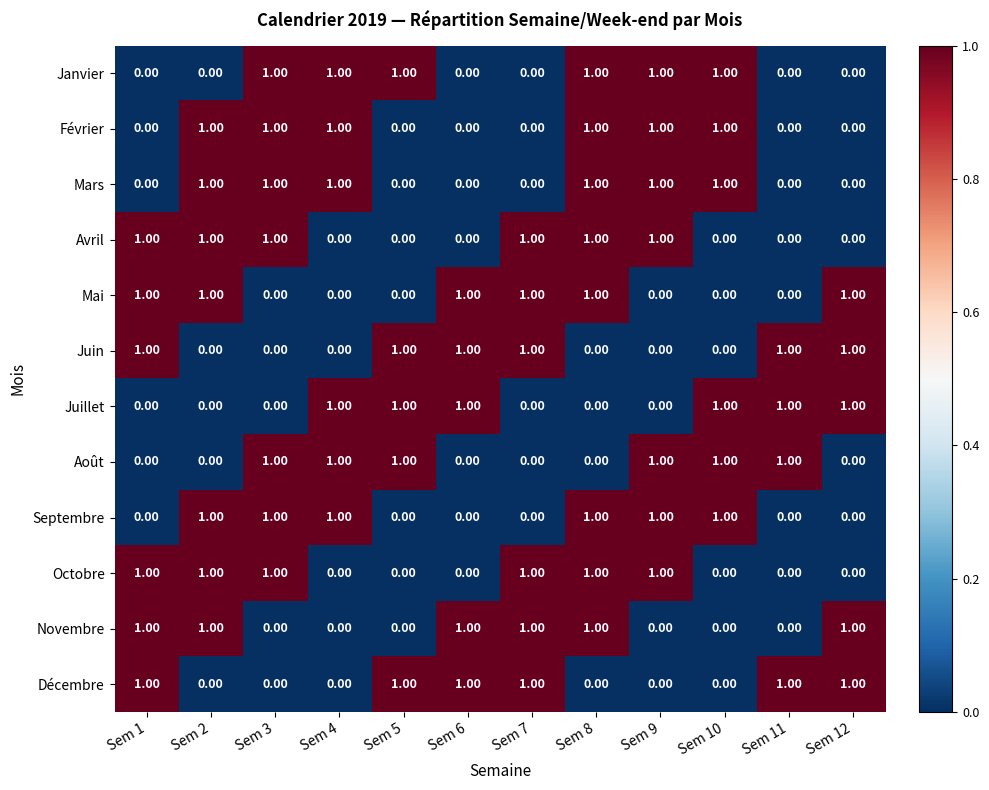

What is the sum of all Juillet values?

6